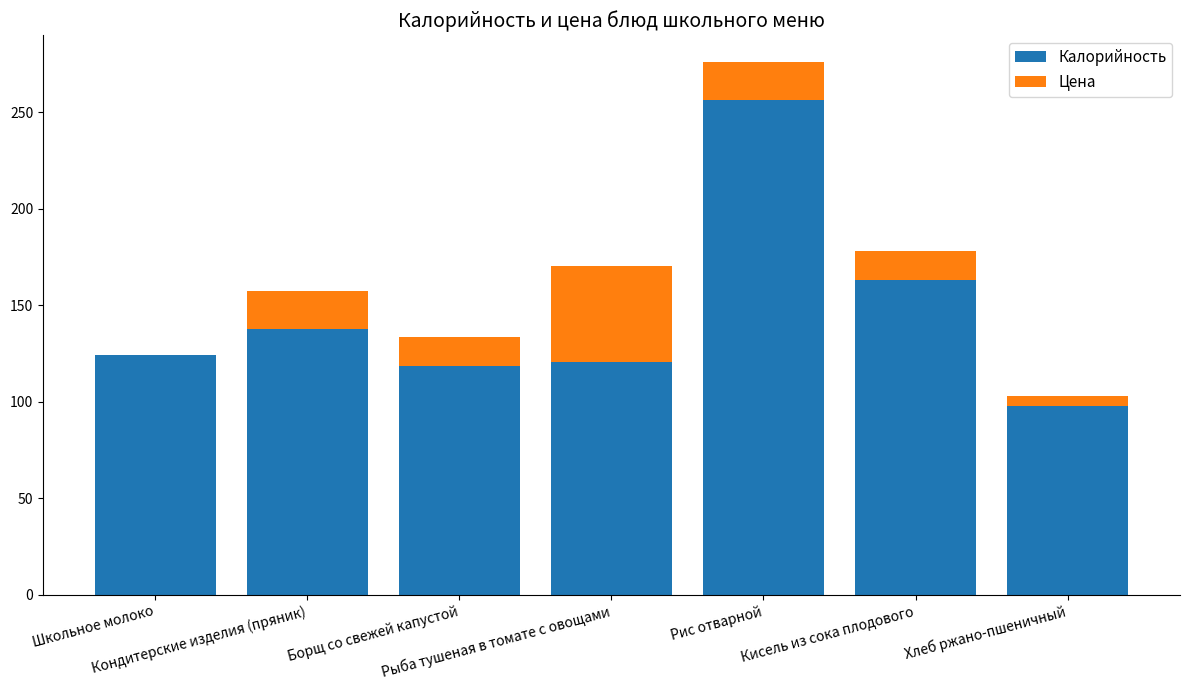

What is the maximum value for Калорийность?

256.3